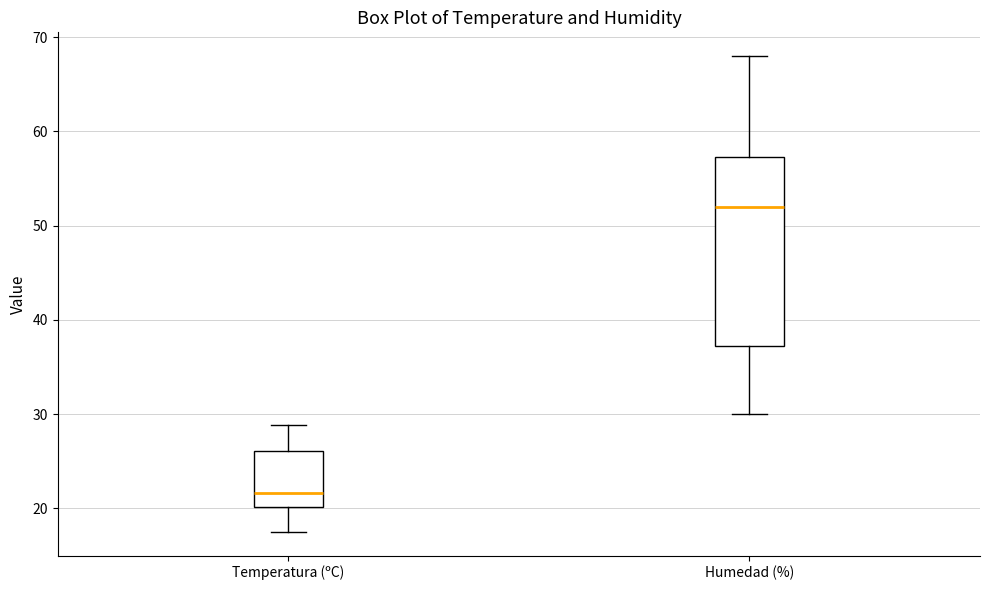

Reading left to right, read every box against the y-axis: the position of its median line, the range the box covers, and the ends of its whiskers. The values are not printed on the chart, so give them approximately, as read against the axis.

Temperatura (ºC): median 22, box 20 to 26, whiskers 18 to 29
Humedad (%): median 52, box 37 to 57, whiskers 30 to 68